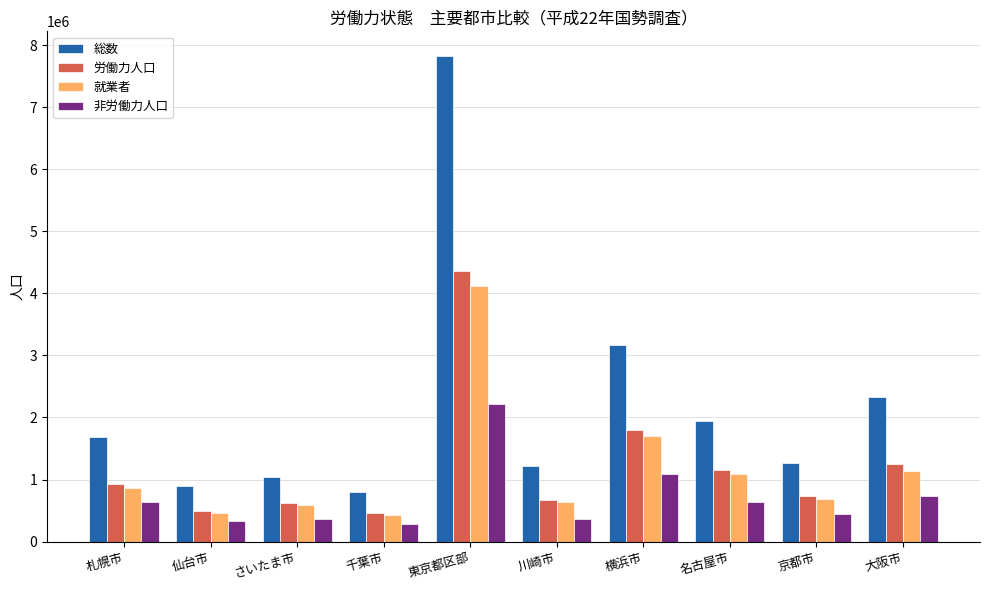

How many data points does each series have?

10